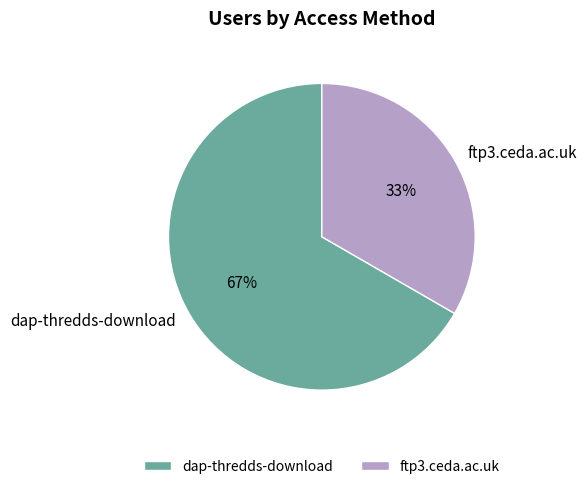

Which category accounts for the majority?

dap-thredds-download